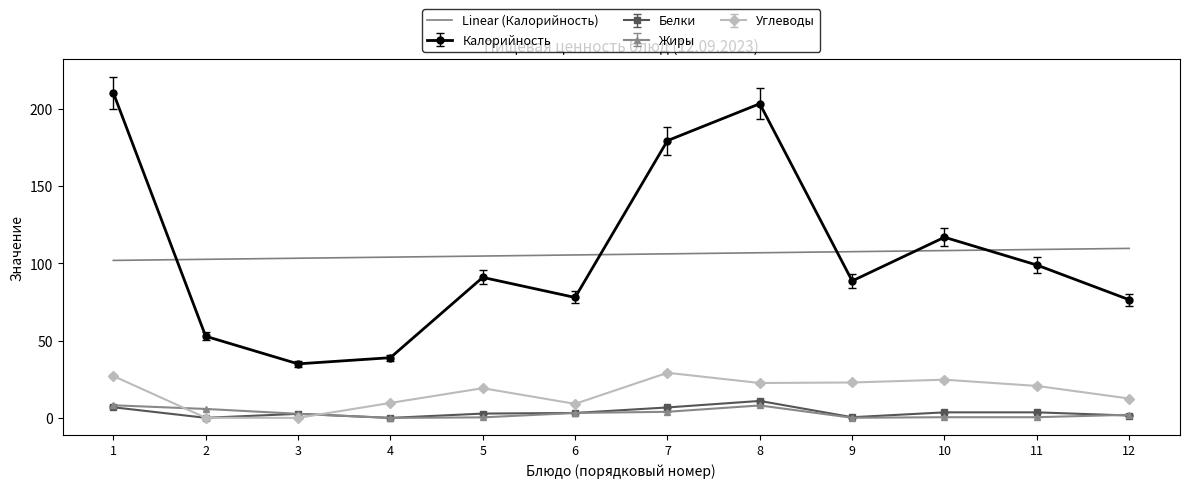

Which series has the largest range (max minus min)?

Калорийность